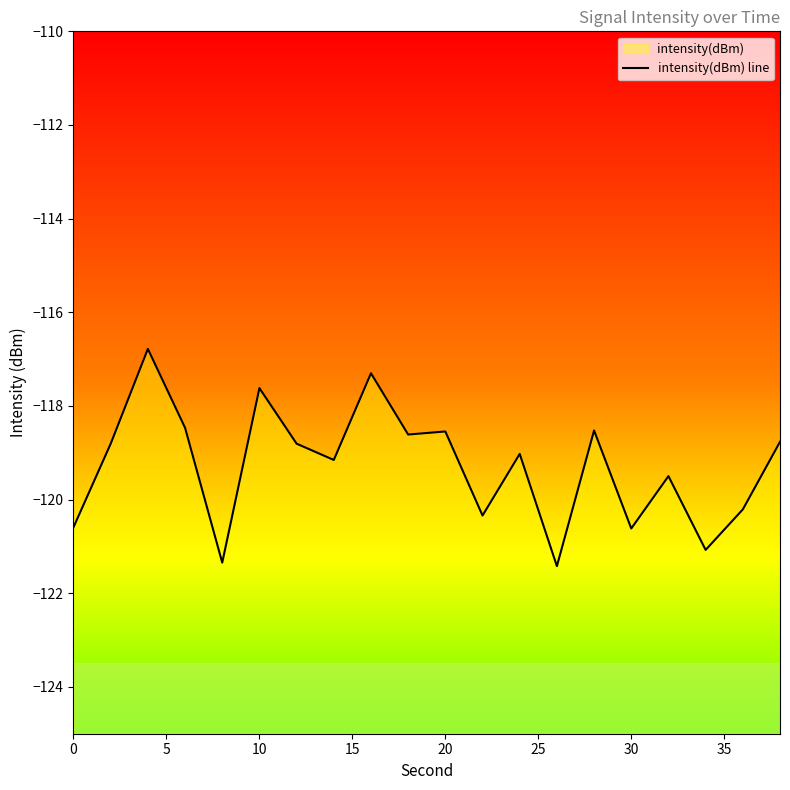

Reading left to right, list all the values displayed in this chart.

-120.6	-118.8	-116.8	-118.5	-121.3	-117.6	-118.8	-119.2	-117.3	-118.6	-118.5	-120.3	-119.0	-121.4	-118.5	-120.6	-119.5	-121.1	-120.2	-118.8